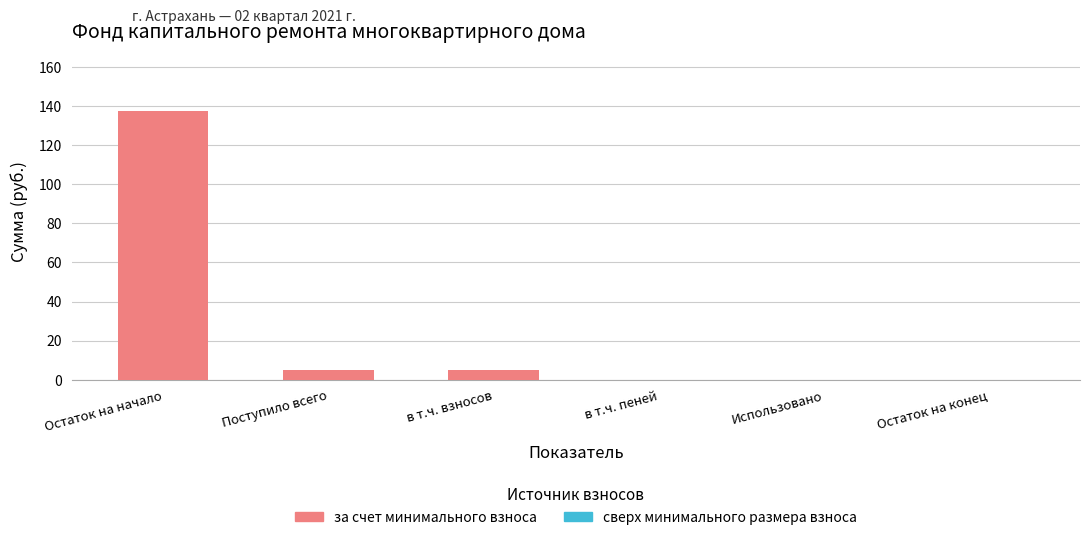

Reading left to right, what are all the values shown in this chart?

Остаток на начало=137.6	Поступило всего=5.0	в т.ч. взносов=5.0	в т.ч. пеней=0.0	Использовано=0.0	Остаток на конец=0.0